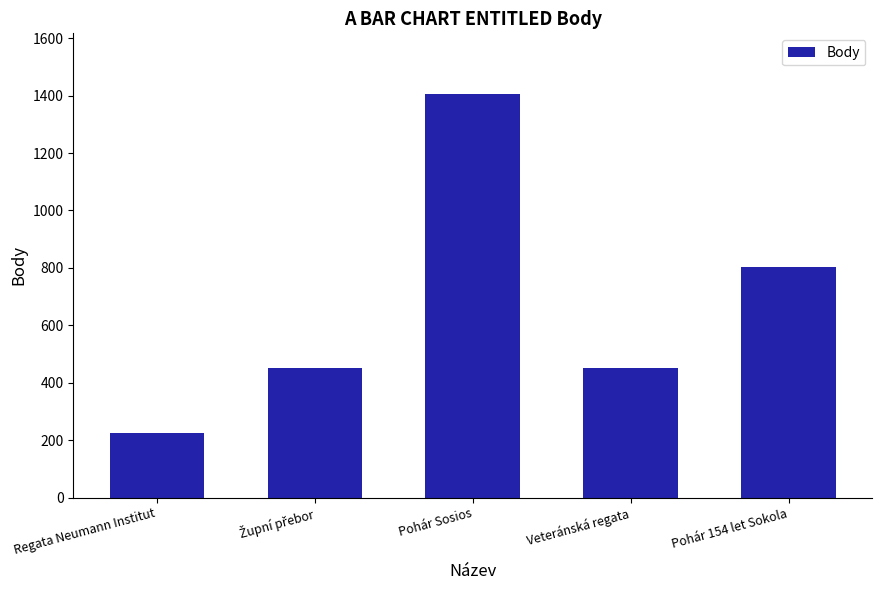

How many categories are shown in the chart?

5